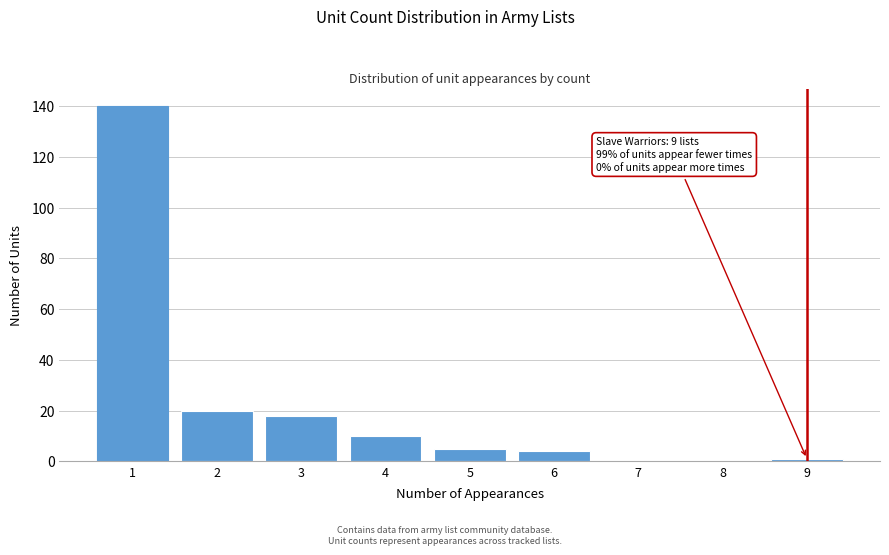

Reading right to left, what are all the values shown in this chart?

9=1	8=0	7=0	6=4	5=5	4=10	3=18	2=20	1=140